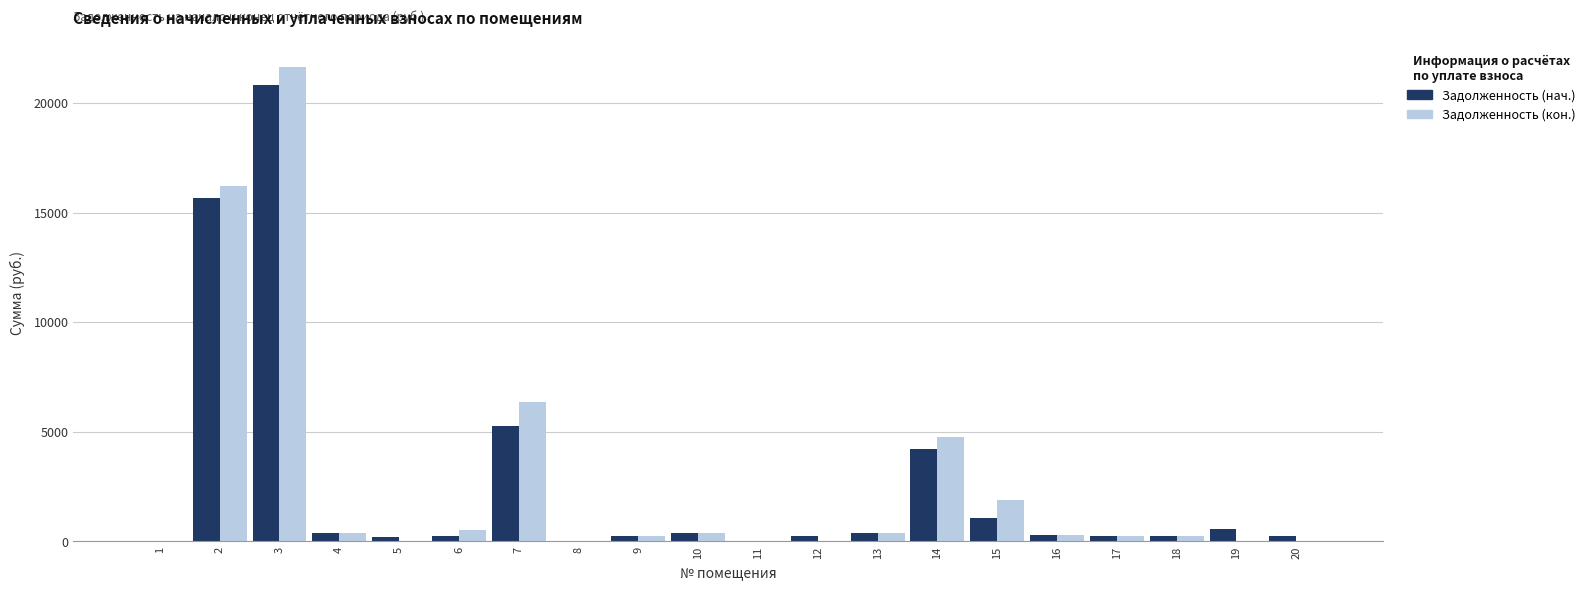

How many data points in Задолженность (нач.) are above 287?

10